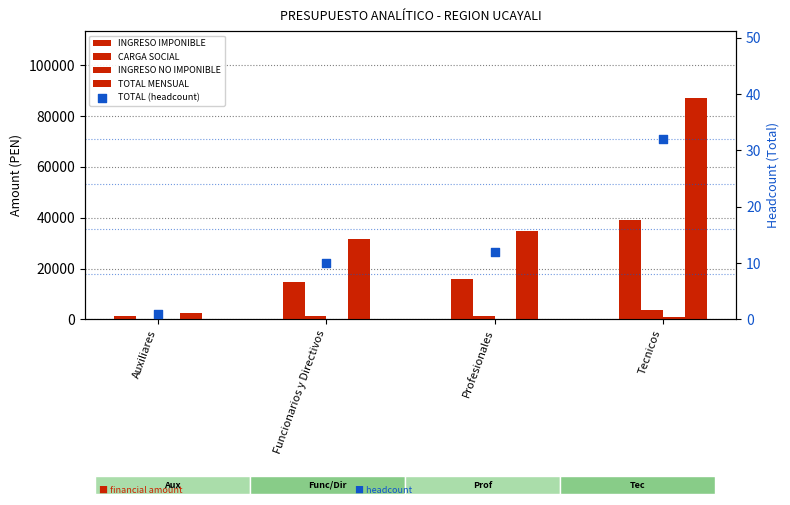

At how many categories does at least one series exceed 10977?

3